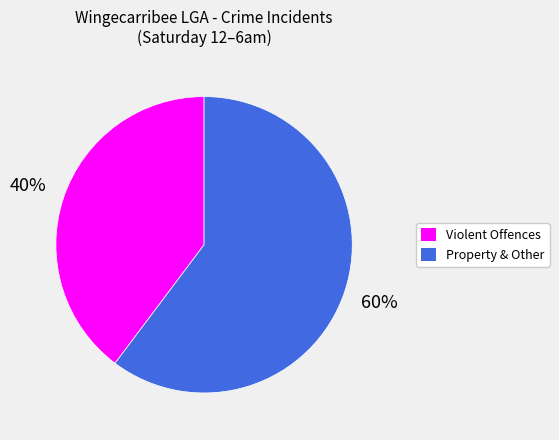

To the nearest percent, what is the average slice percentage?

50%